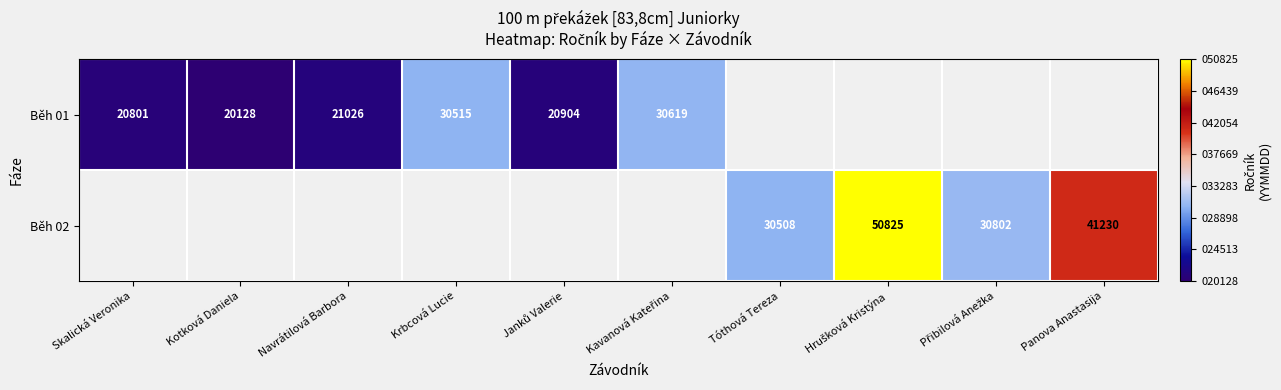

True or false: Běh 02 has a value of 41230 at Panova Anastasija.

True